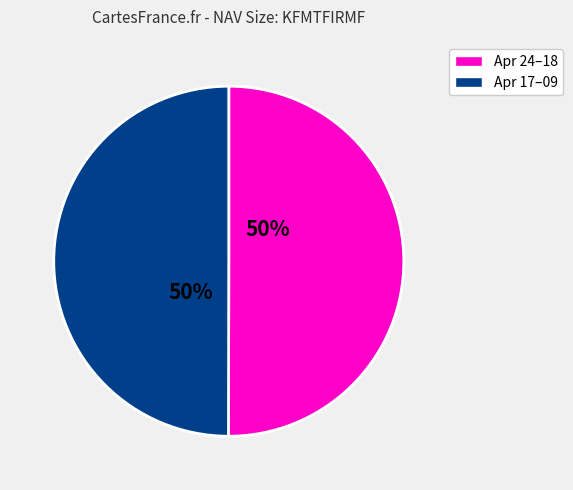

To the nearest percent, what is the average slice percentage?

50%